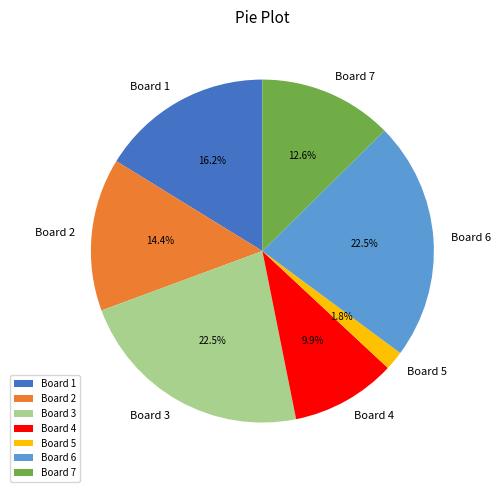

Which has a higher value, Board 7 or Board 4?

Board 7